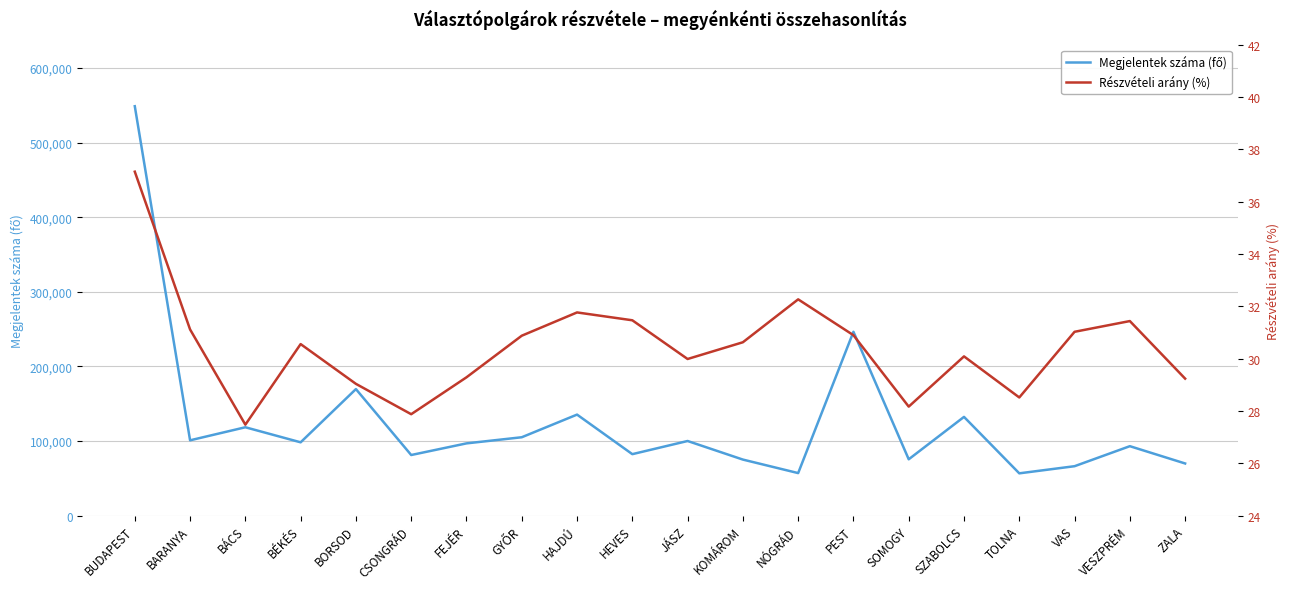

Which series has the largest range (max minus min)?

Megjelentek száma (fő)